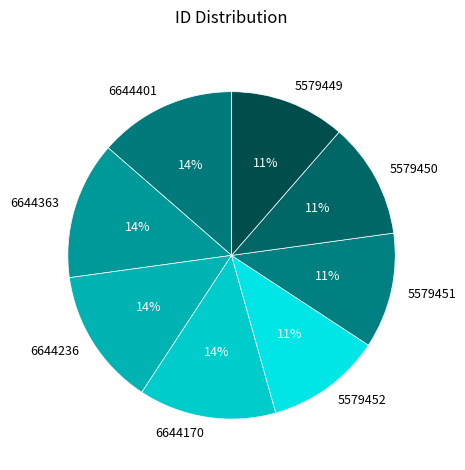

Count the number of slices in the pie.

8